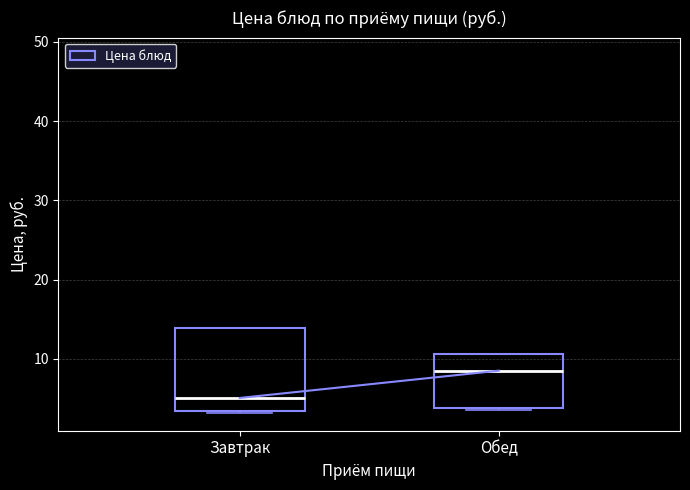

Reading left to right, read every box against the y-axis: the position of its median line, the range the box covers, and the ends of its whiskers. The values are not printed on the chart, so give them approximately, as read against the axis.

Завтрак: median 5, box 3 to 14, whiskers 3 to 14
Обед: median 9, box 4 to 11, whiskers 4 to 11